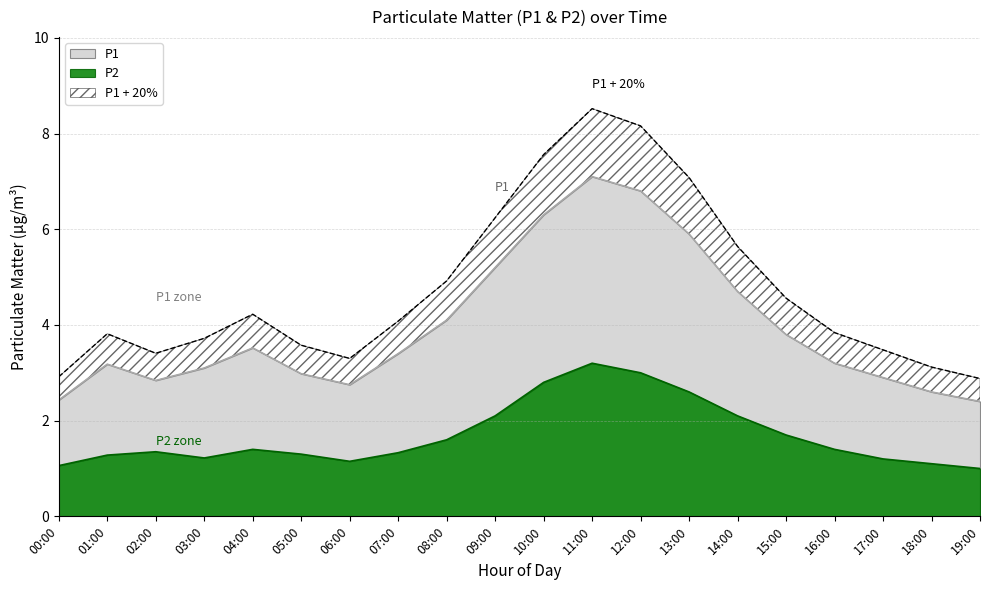

True or false: P1 and P2 intersect in this chart.

False